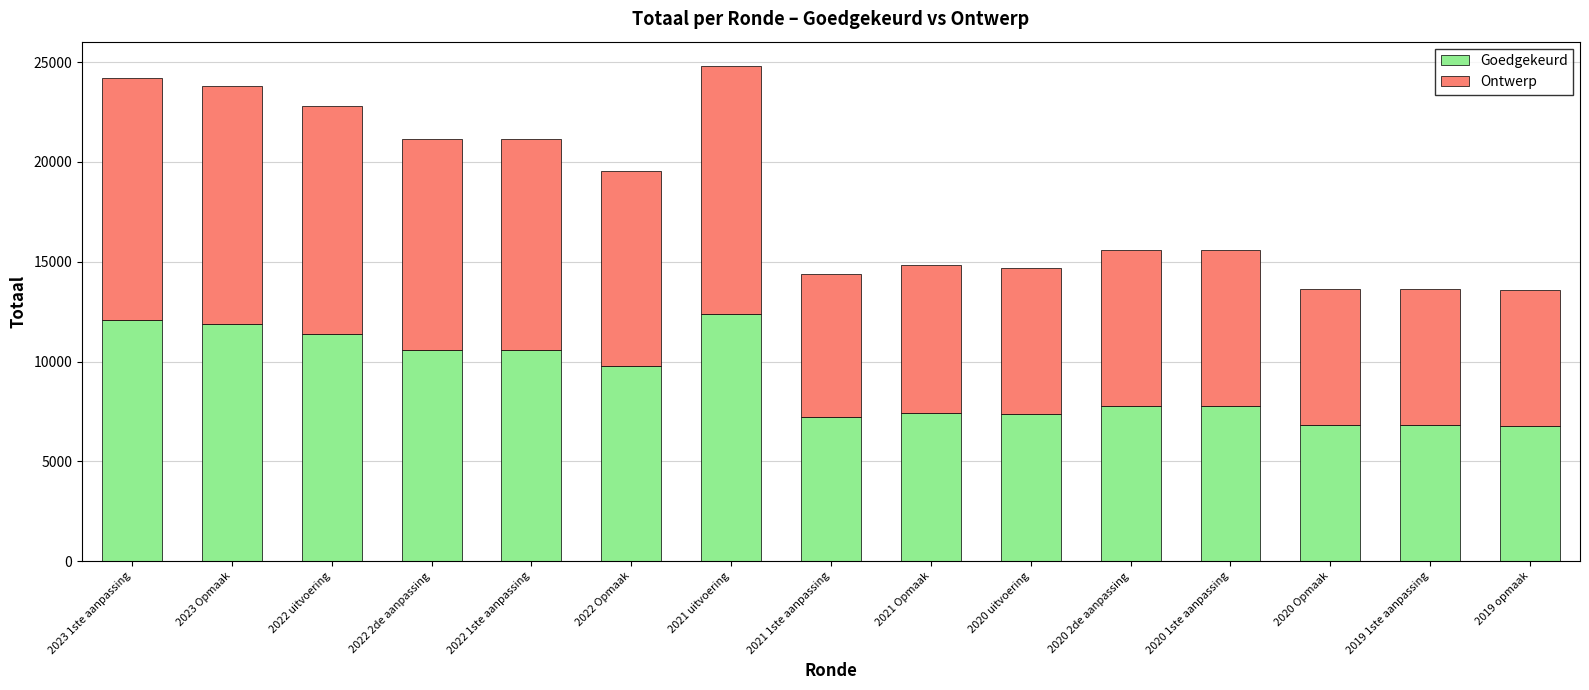

What is the highest value of the Goedgekeurd series?

12394.0